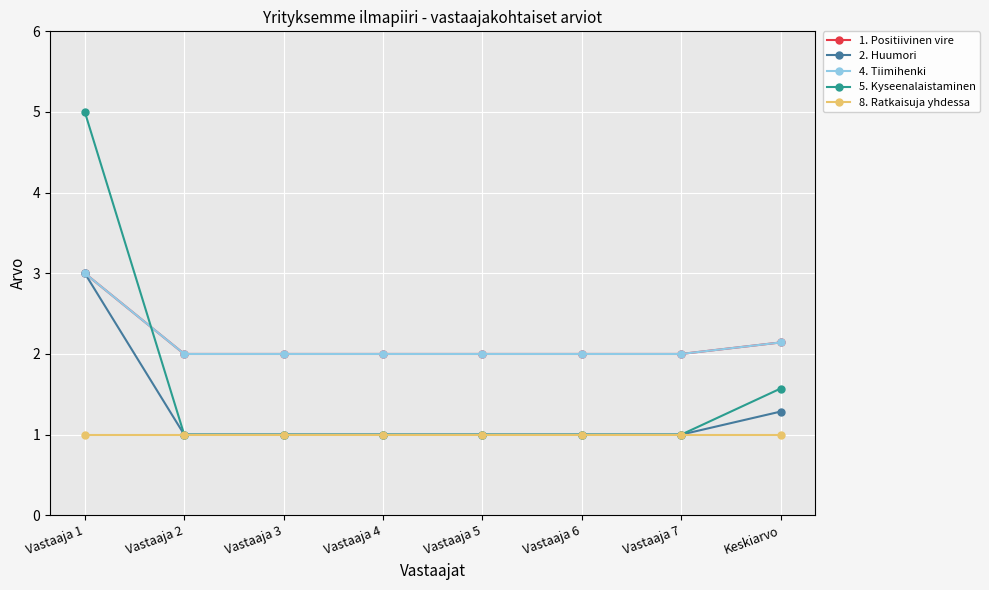

At which category is the sum across all series the highest?

Vastaaja 1